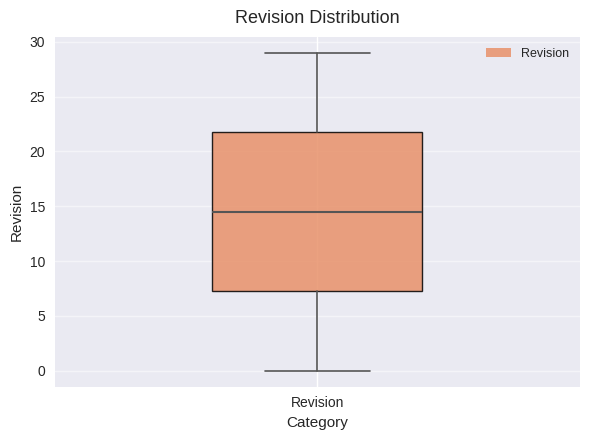

Read this box plot against the y-axis: the position of the median line, the range covered by the box, and the ends of both whiskers. The values are not printed on the chart, so give them approximately, as read against the axis.

median 14.5, box 7.5 to 22.0, whiskers 0.0 to 29.0